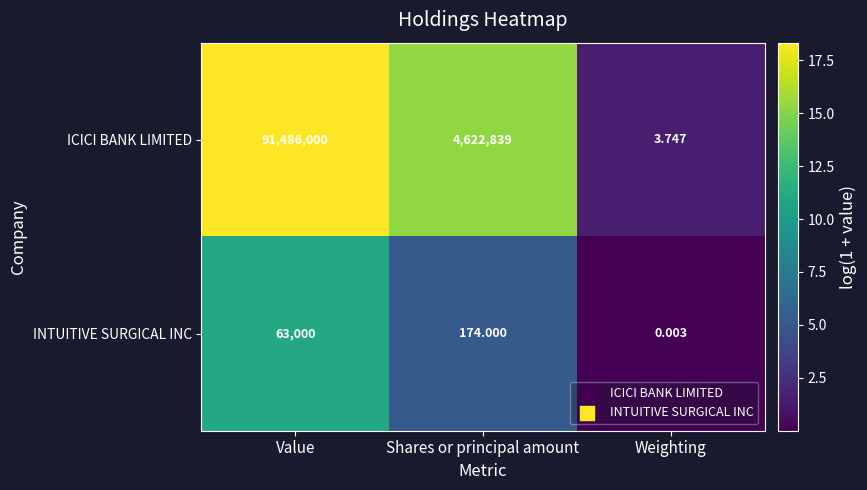

Which category has the highest value in the ICICI BANK LIMITED series?

Value